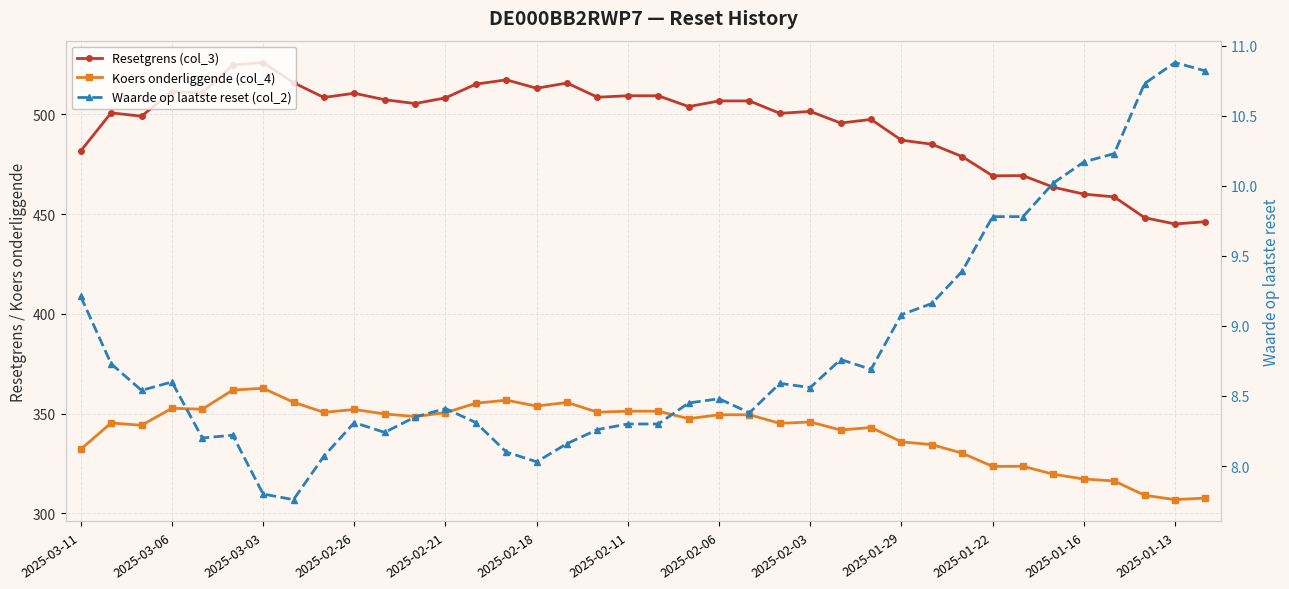

How many values in the Waarde op laatste reset (col_2) series exceed 8?

36